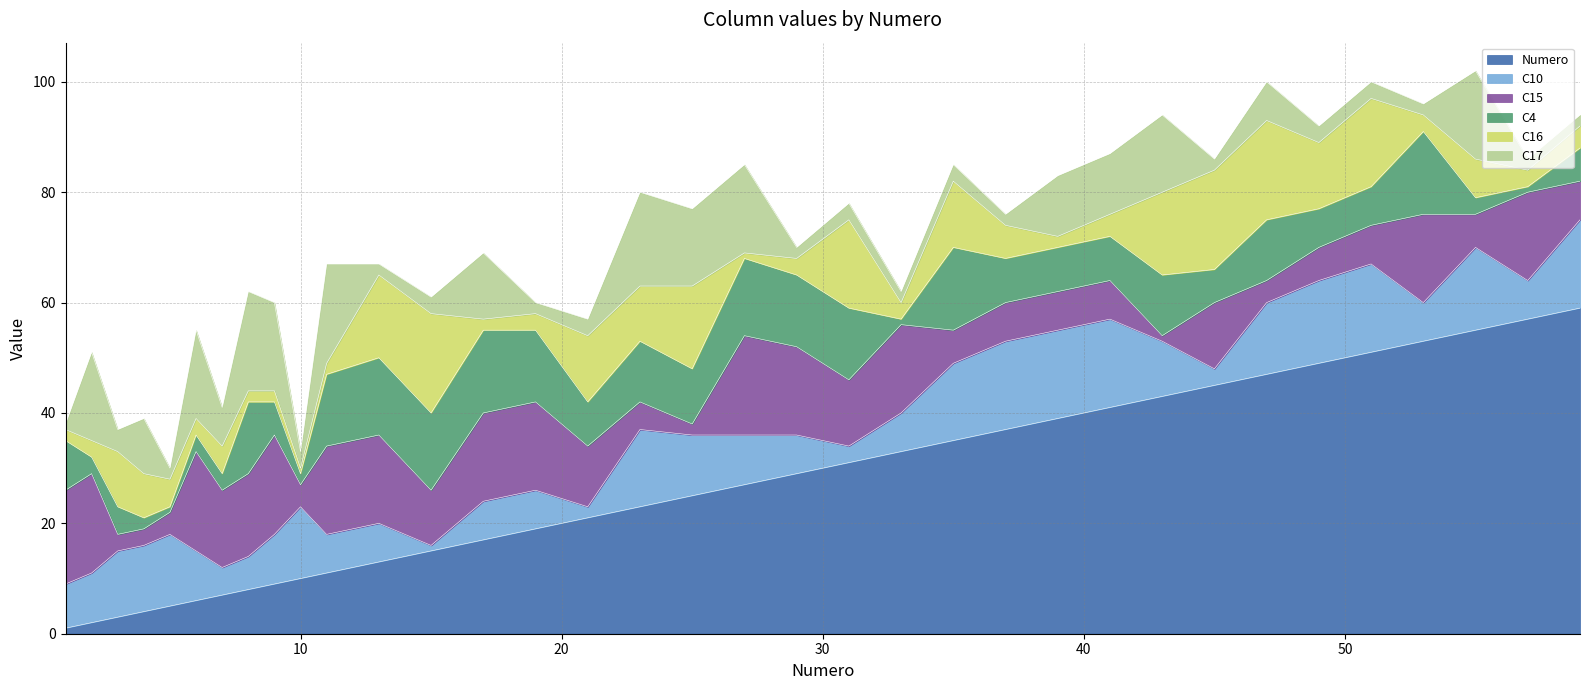

What is the total value across all series at 31?

78